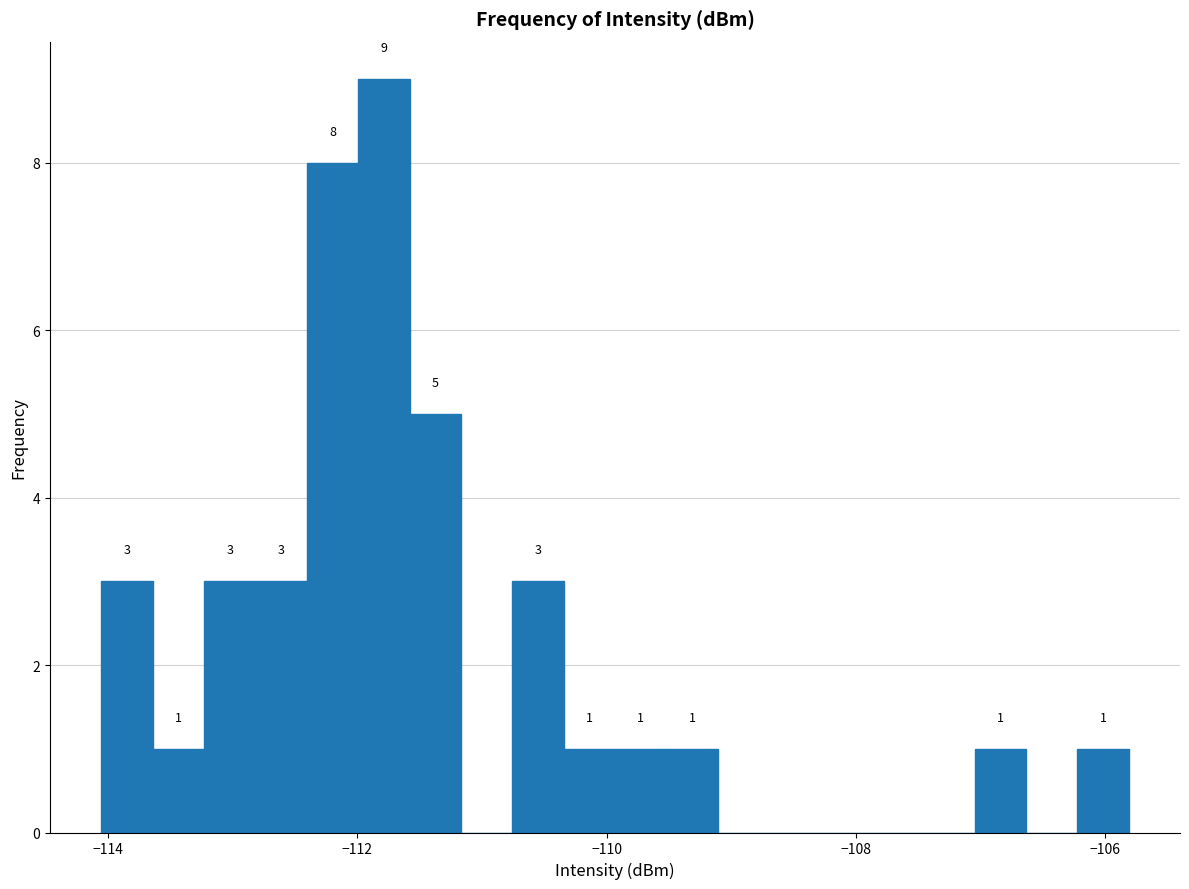

Around what value on the x-axis is the tallest bar? Give the approximate position of its centre, as read against the axis.

-111.8